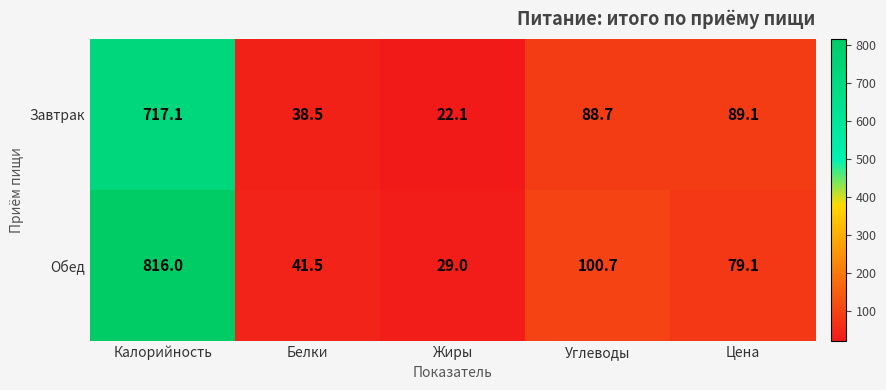

Reading left to right, list all the values displayed in this chart.

Завтрак: Калорийность=717.1	Белки=38.5	Жиры=22.1	Углеводы=88.7	Цена=89.1
Обед: Калорийность=816.0	Белки=41.5	Жиры=29.0	Углеводы=100.7	Цена=79.1